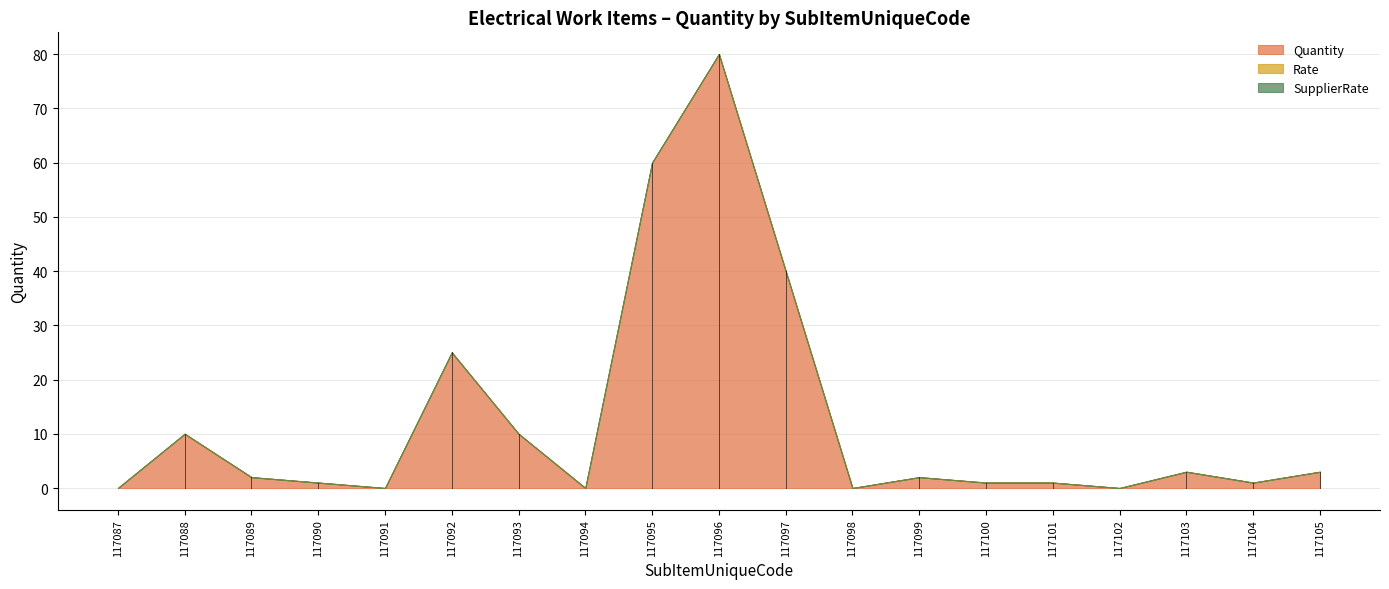

Is the value of Rate at 117097 greater than the value of SupplierRate at 117102?

No